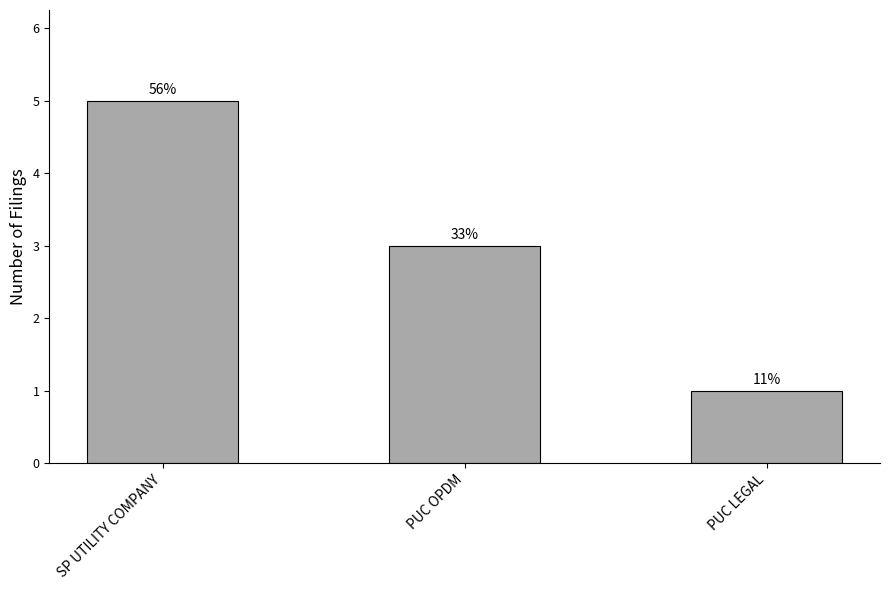

How many bars are there in total?

3